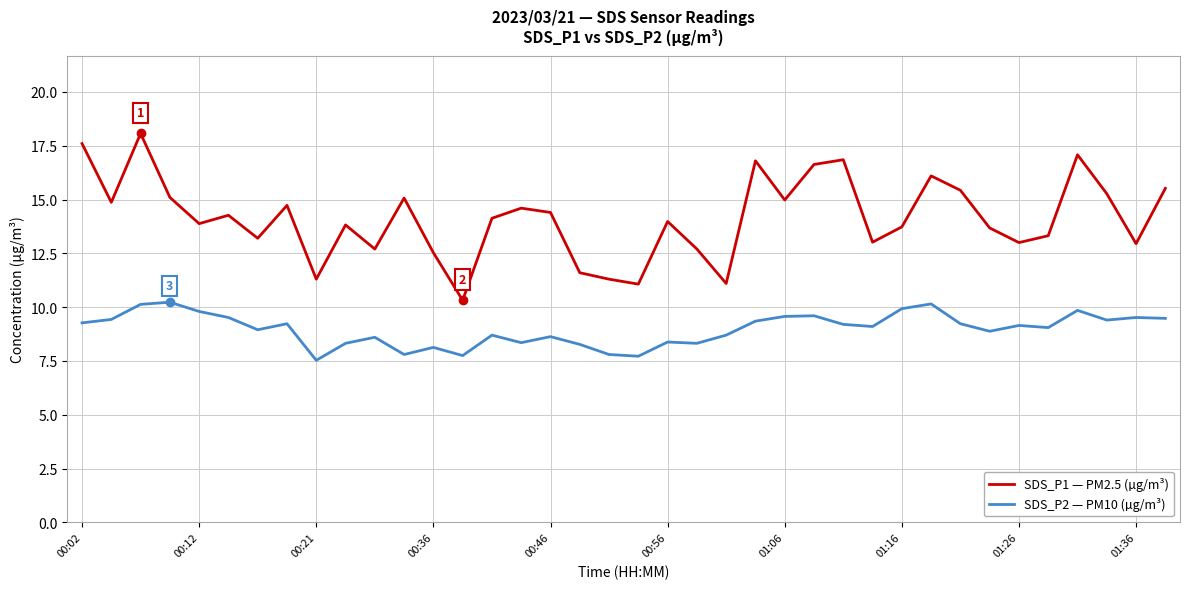

True or false: SDS_P2 — PM10 (µg/m³) and SDS_P1 — PM2.5 (µg/m³) cross at least once.

False